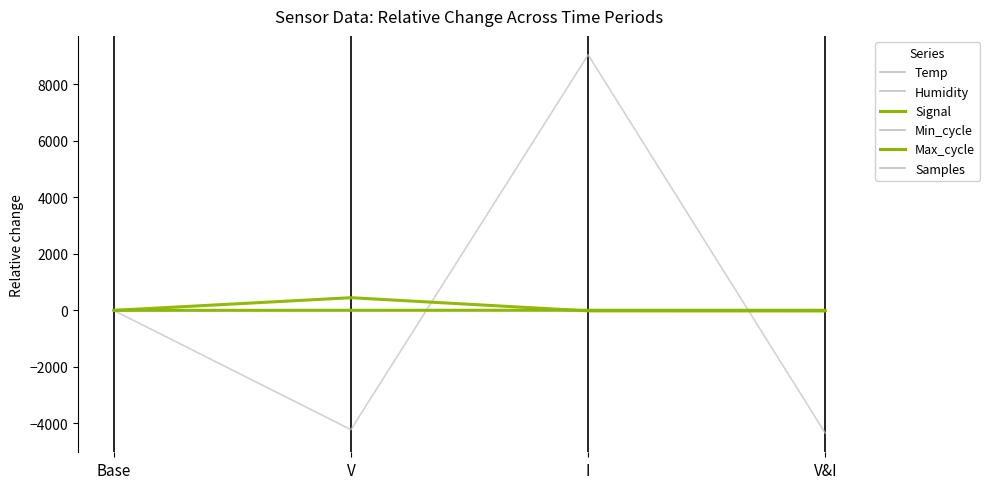

Is this an area chart (filled region under the line)?

No